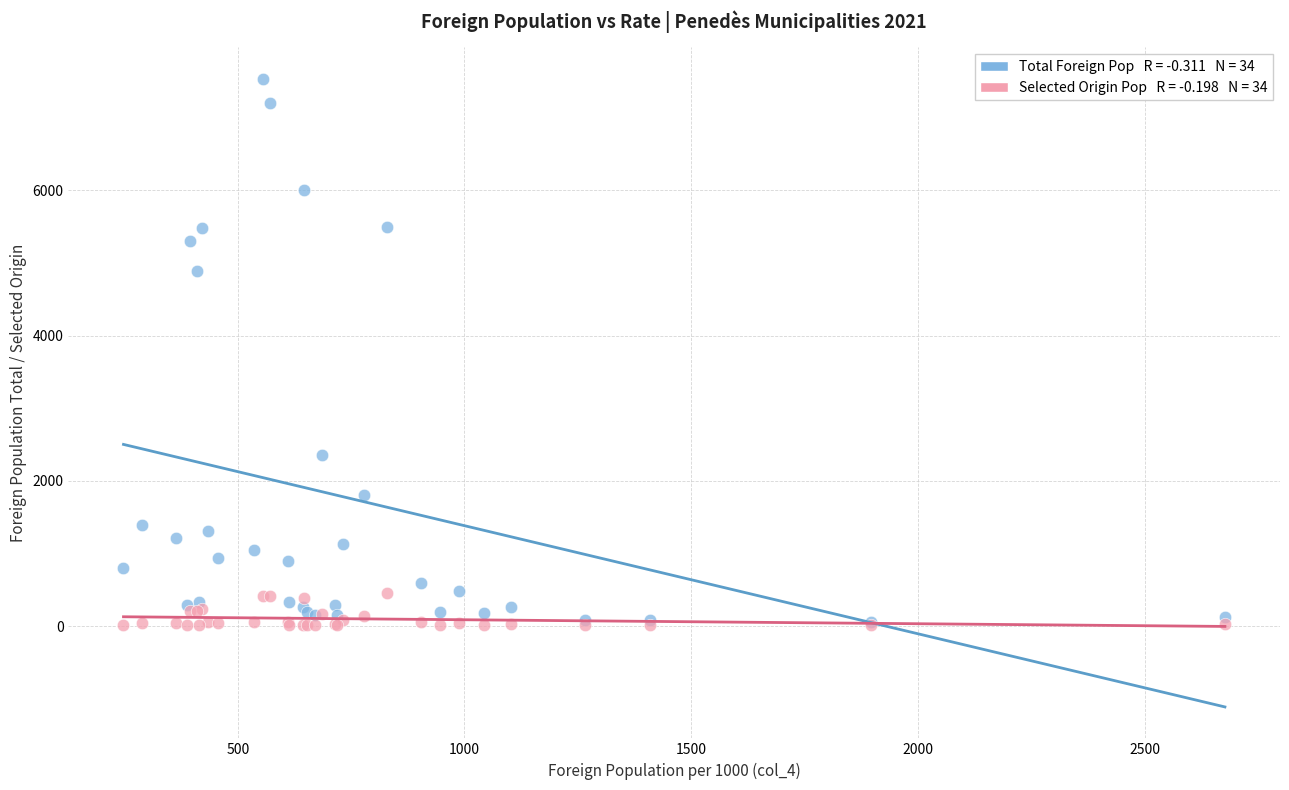

Across all series, what Y value is closest to 3774?

4882